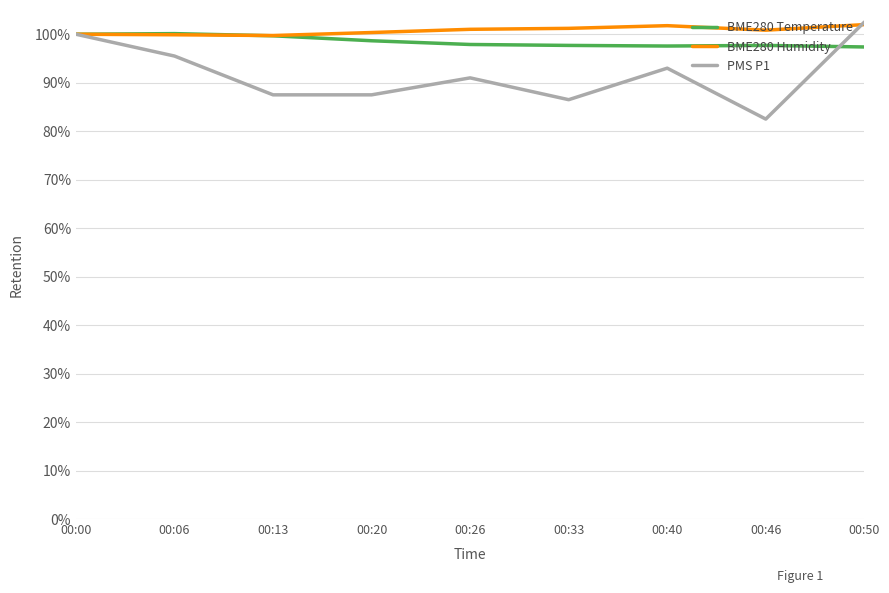

Count the number of data series in this chart.

3